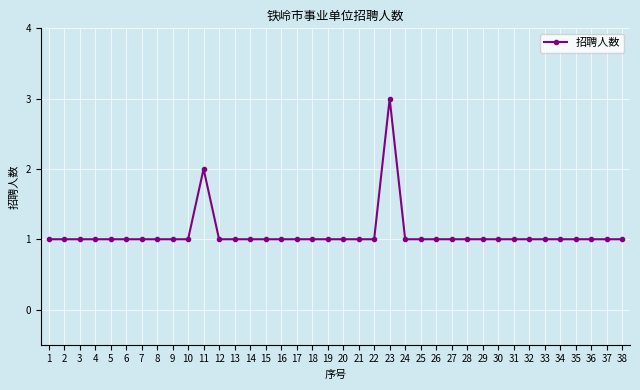

Reading left to right, what are all the values shown in this chart?

1=1	2=1	3=1	4=1	5=1	6=1	7=1	8=1	9=1	10=1	11=2	12=1	13=1	14=1	15=1	16=1	17=1	18=1	19=1	20=1	21=1	22=1	23=3	24=1	25=1	26=1	27=1	28=1	29=1	30=1	31=1	32=1	33=1	34=1	35=1	36=1	37=1	38=1